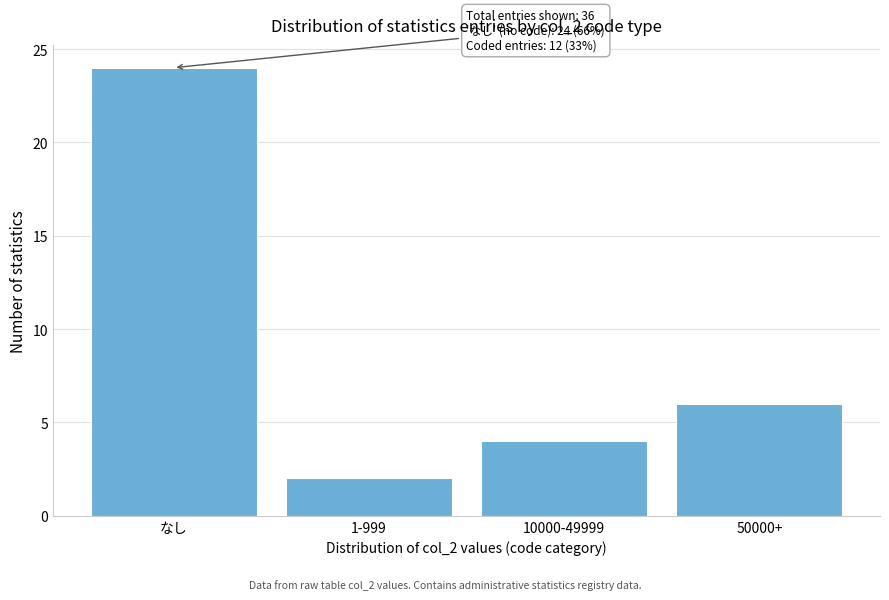

Reading left to right, what are all the values shown in this chart?

なし=24	1-999=2	10000-49999=4	50000+=6